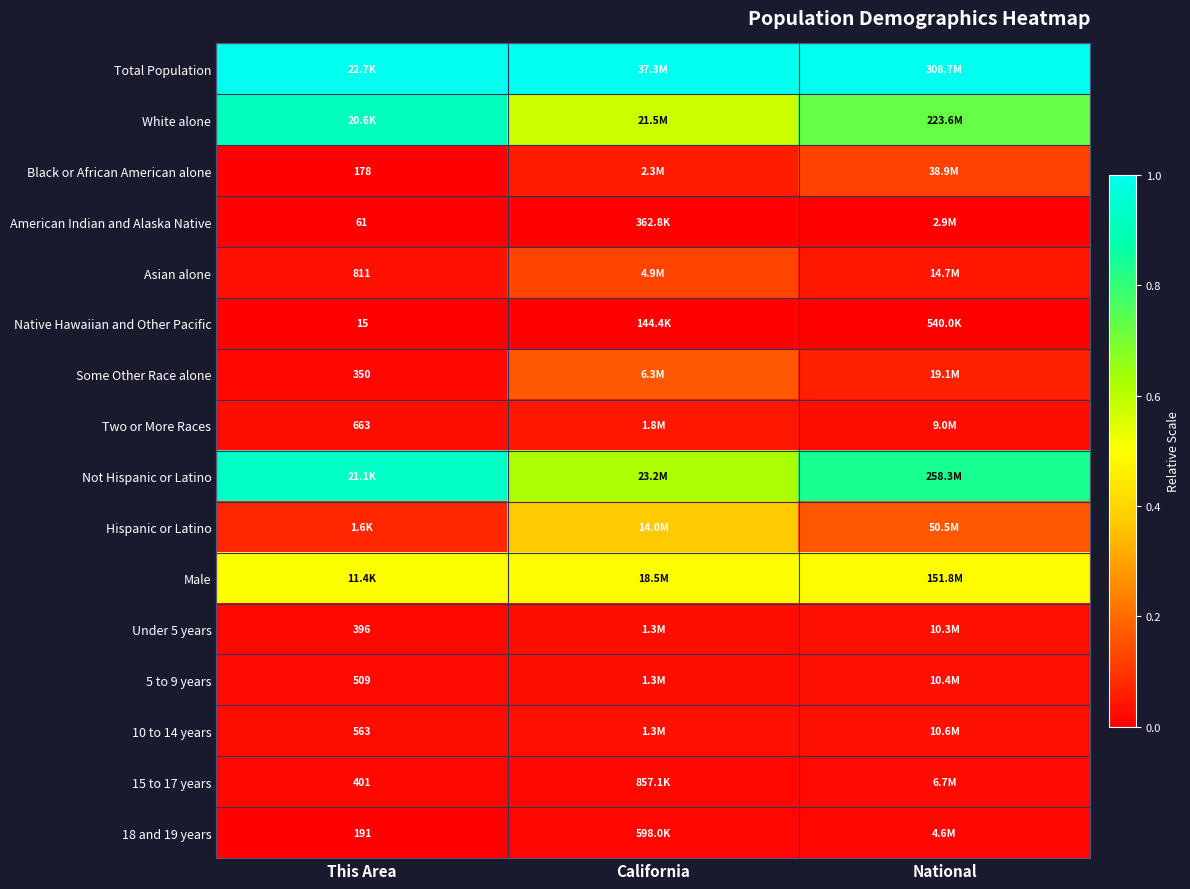

How many distinct data groups are displayed?

16